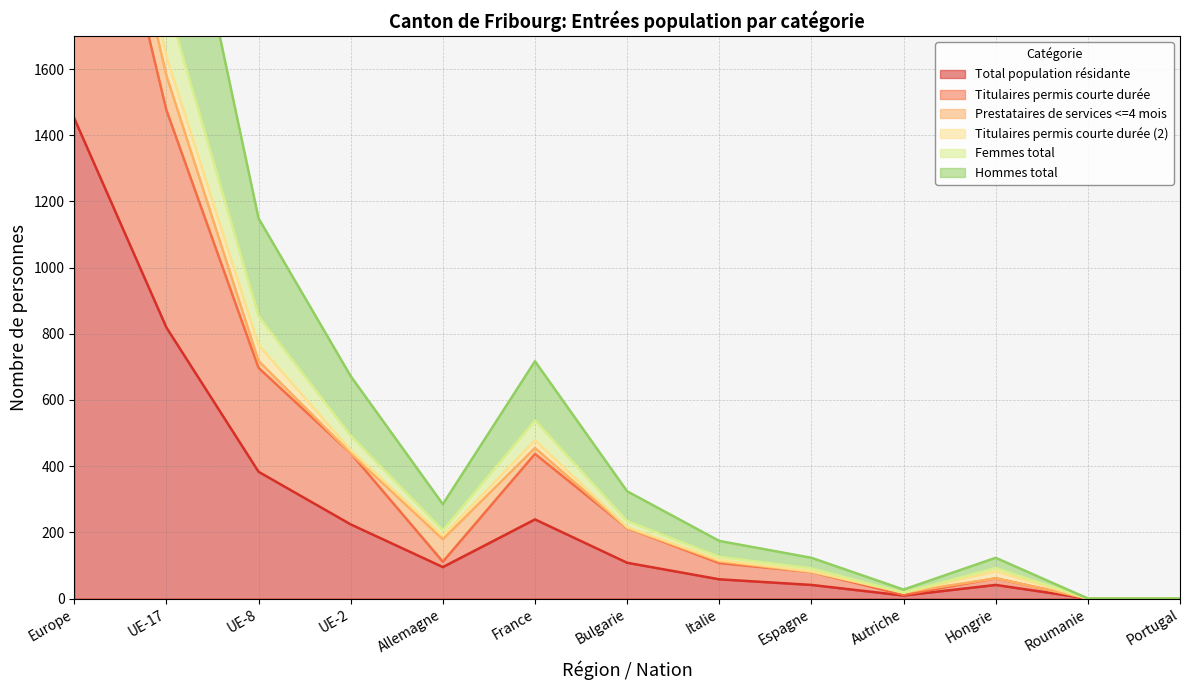

Is it true that Total population résidante equals 1451 at Europe?

True